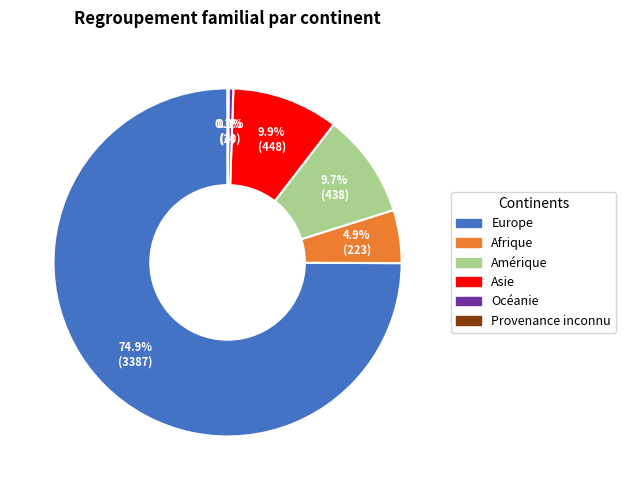

How much of the chart is everything except Océanie?

99.6%